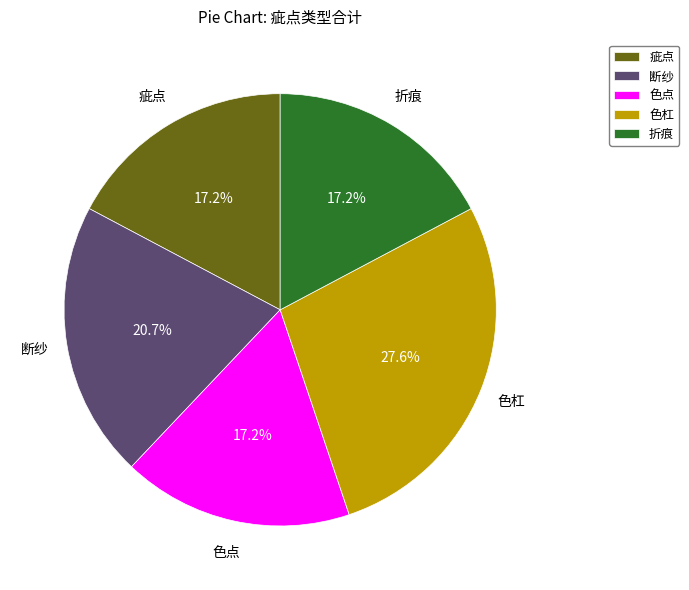

Which has a higher value, 色杠 or 断纱?

色杠